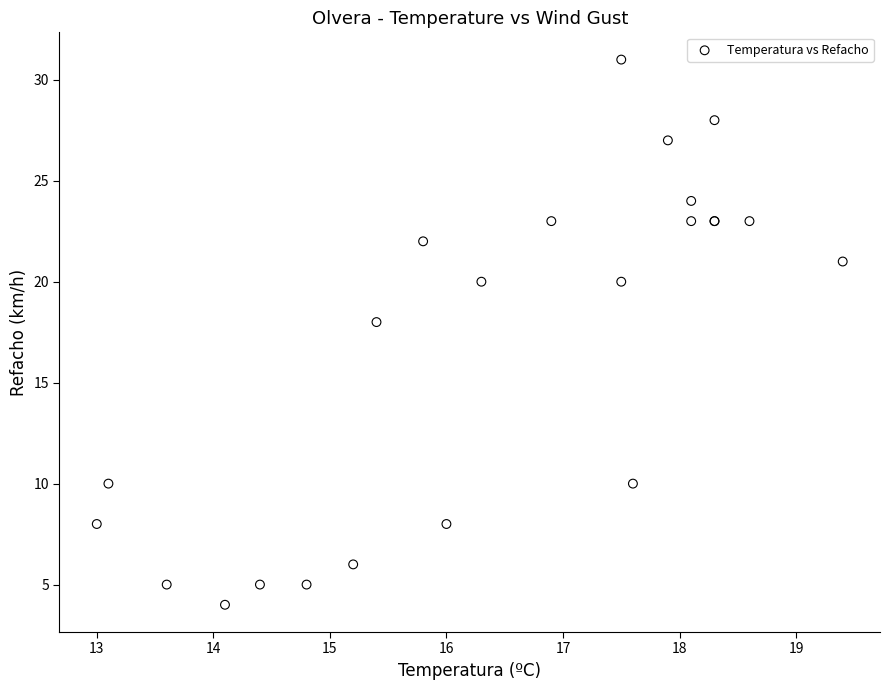

What Y value in the scatter plot is closest to 17?

18